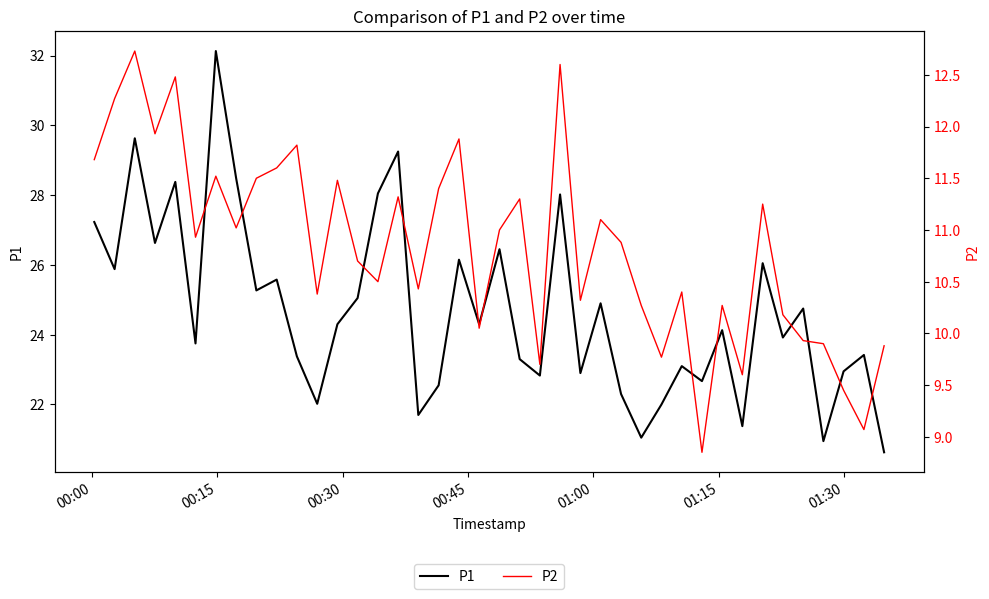

What is the maximum value for P1?

32.1